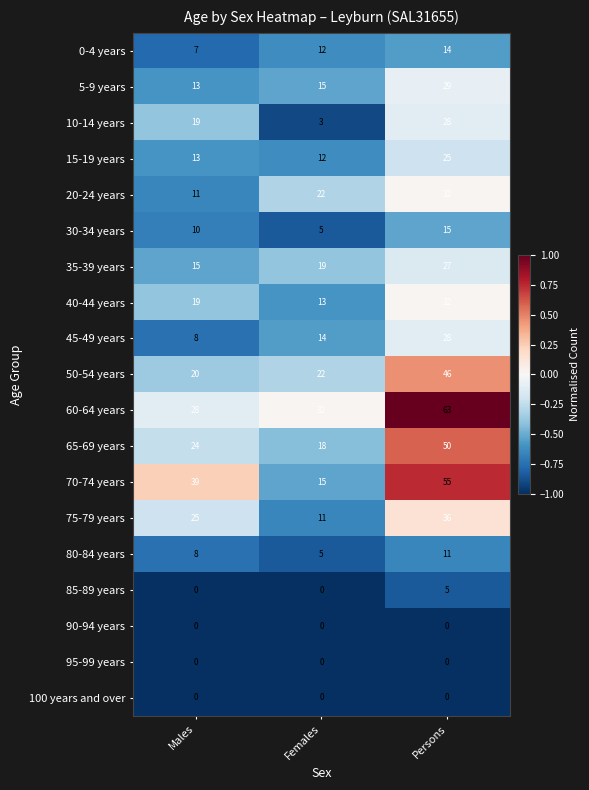

Between Males and Females, which series saw the biggest shift?

70-74 years